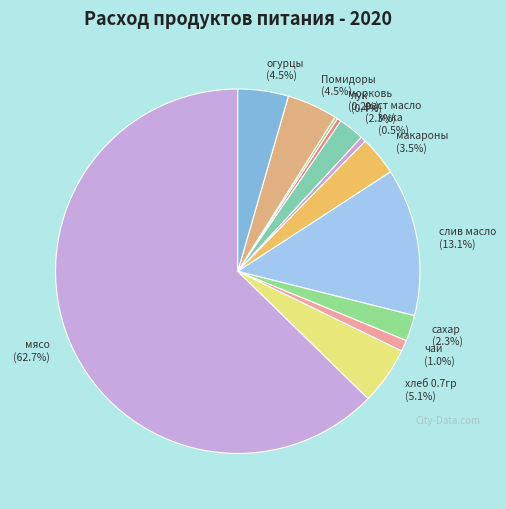

Which category has the biggest portion of the pie?

мясо